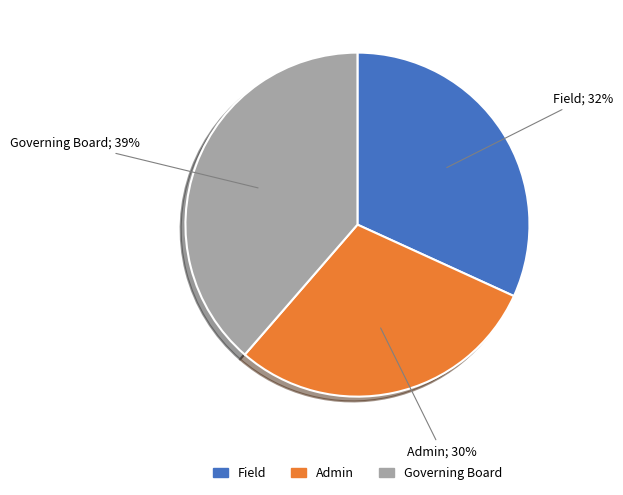

What percentage is the Governing Board slice, to the nearest percent?

39%